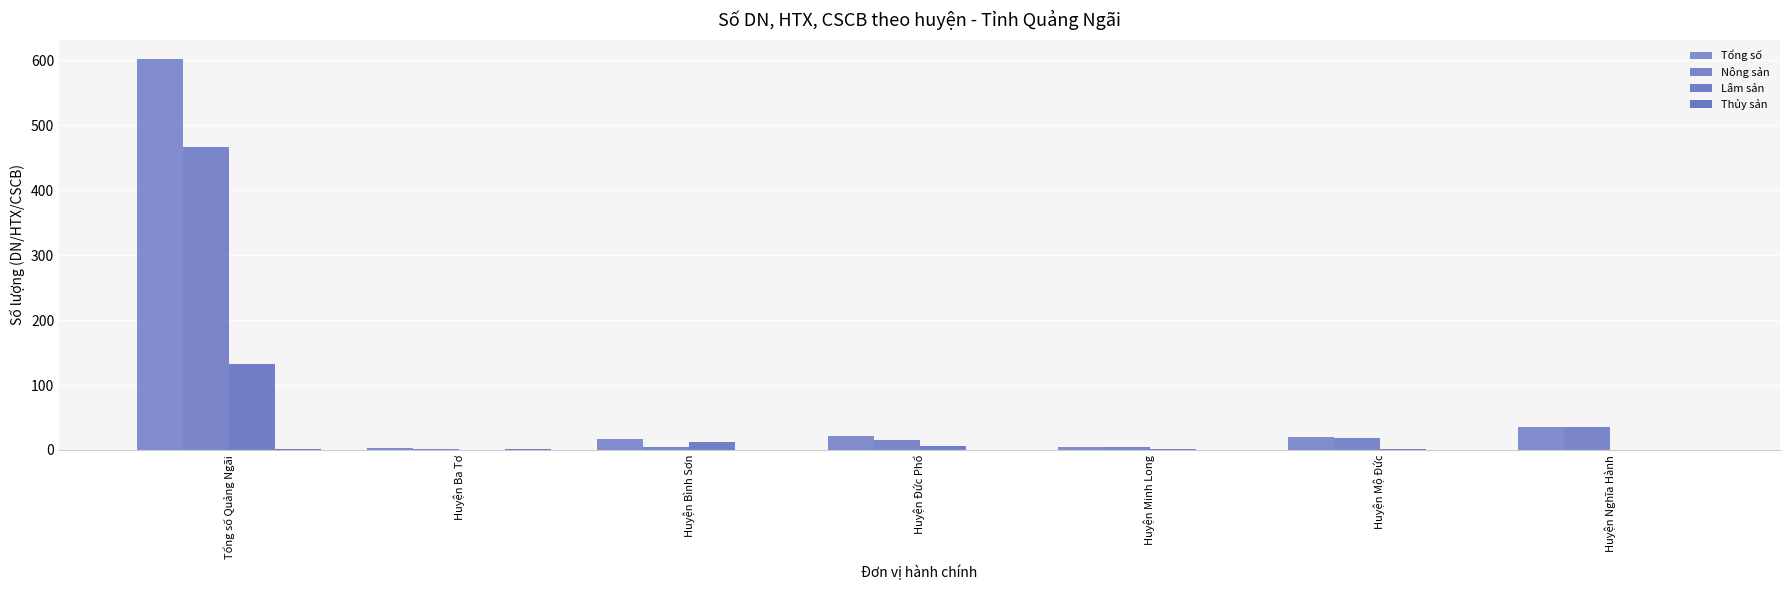

Count the number of categories in the chart.

7